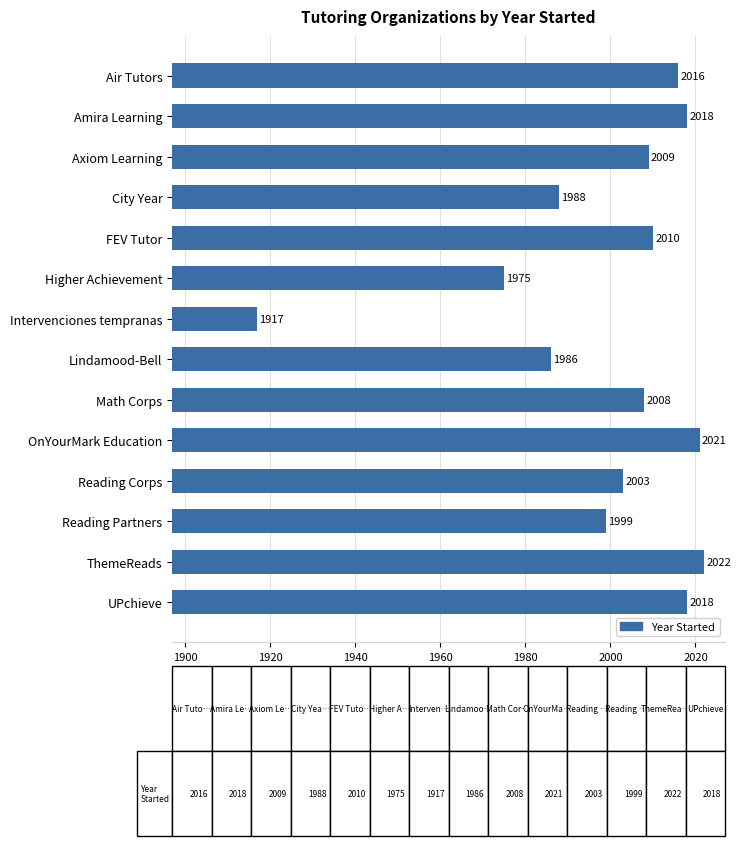

What is the smallest value displayed?

1917